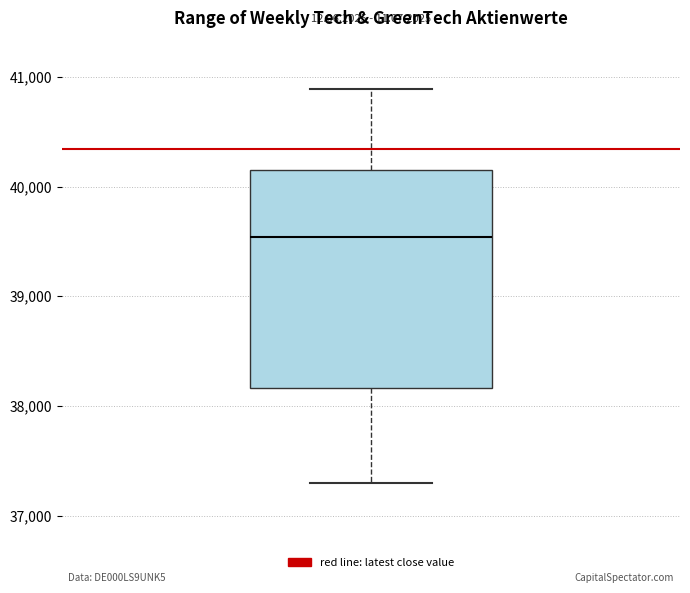

Where does the upper whisker of the box end on the y-axis? The values are not printed on the chart, so give them approximately, as read against the axis.

40900